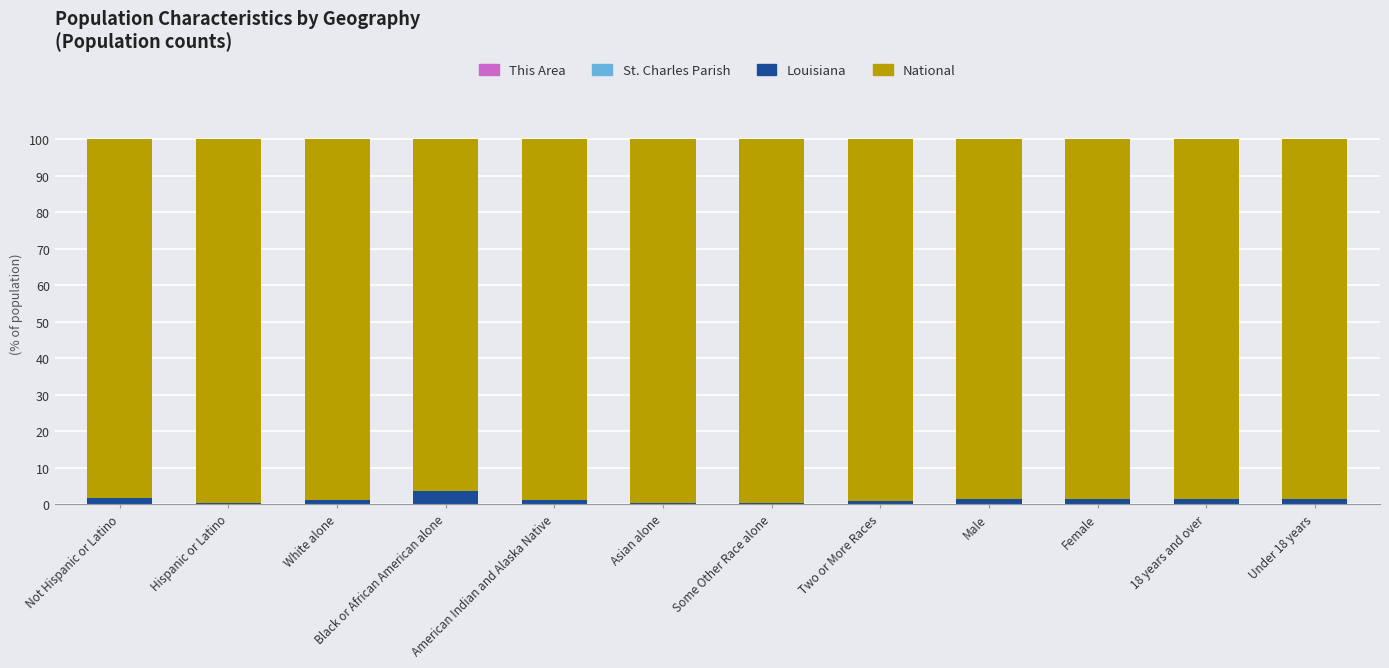

Are the bars grouped side by side (vs. stacked)?

No